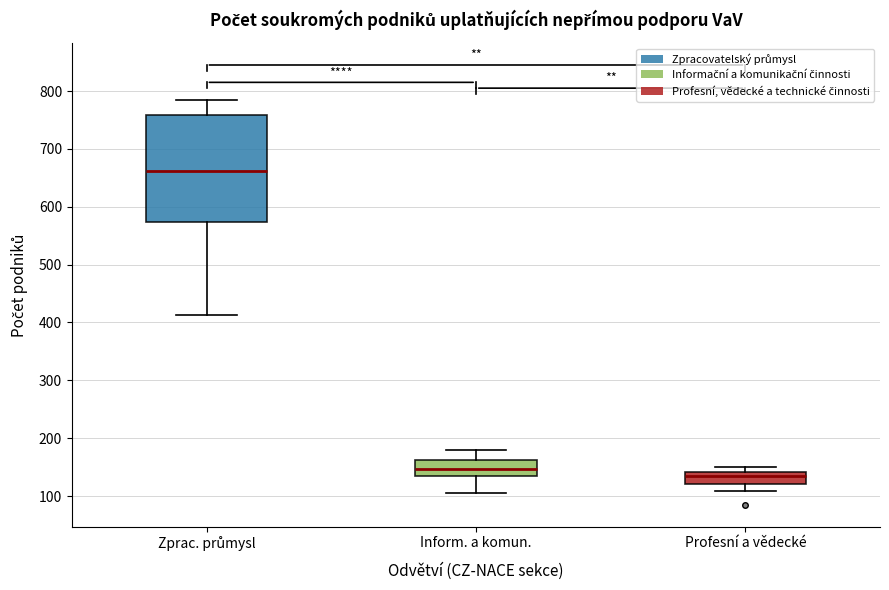

Reading left to right, transcribe this box plot: for each box, give where its median line is, the range the box spans, and where its two whiskers end, as read against the y-axis. The values are not printed on the chart, so give them approximately, as read against the axis.

Zprac. průmysl: median 660, box 570 to 760, whiskers 410 to 790
Inform. a komun.: median 150, box 130 to 160, whiskers 110 to 180
Profesní a vědecké: median 140 (just below the box's upper edge), box 120 to 140, whiskers 110 to 150